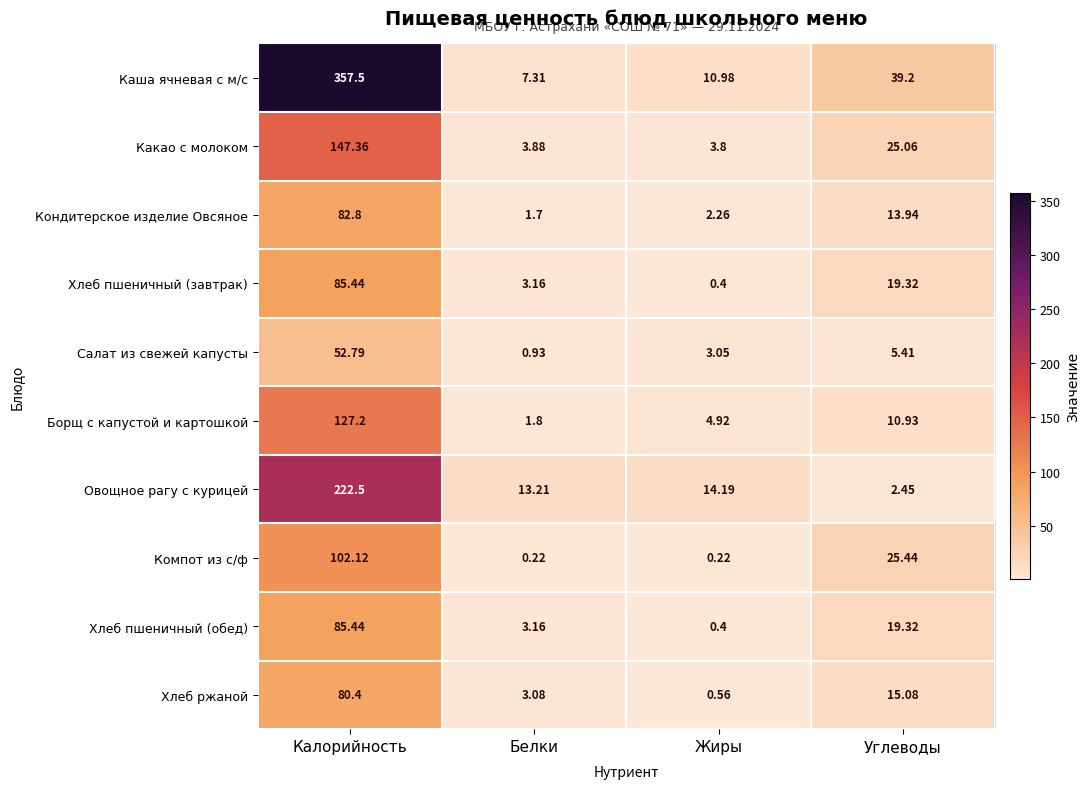

At which label does Борщ с капустой и картошкой first exceed 10?

Калорийность